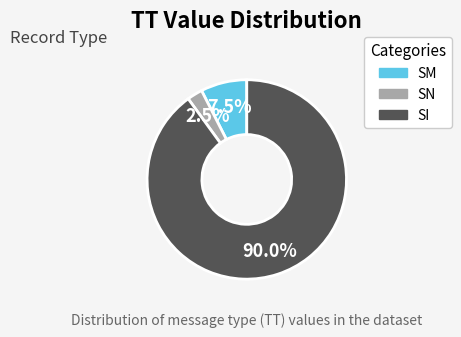

Is there any slice that represents more than half of the pie?

Yes